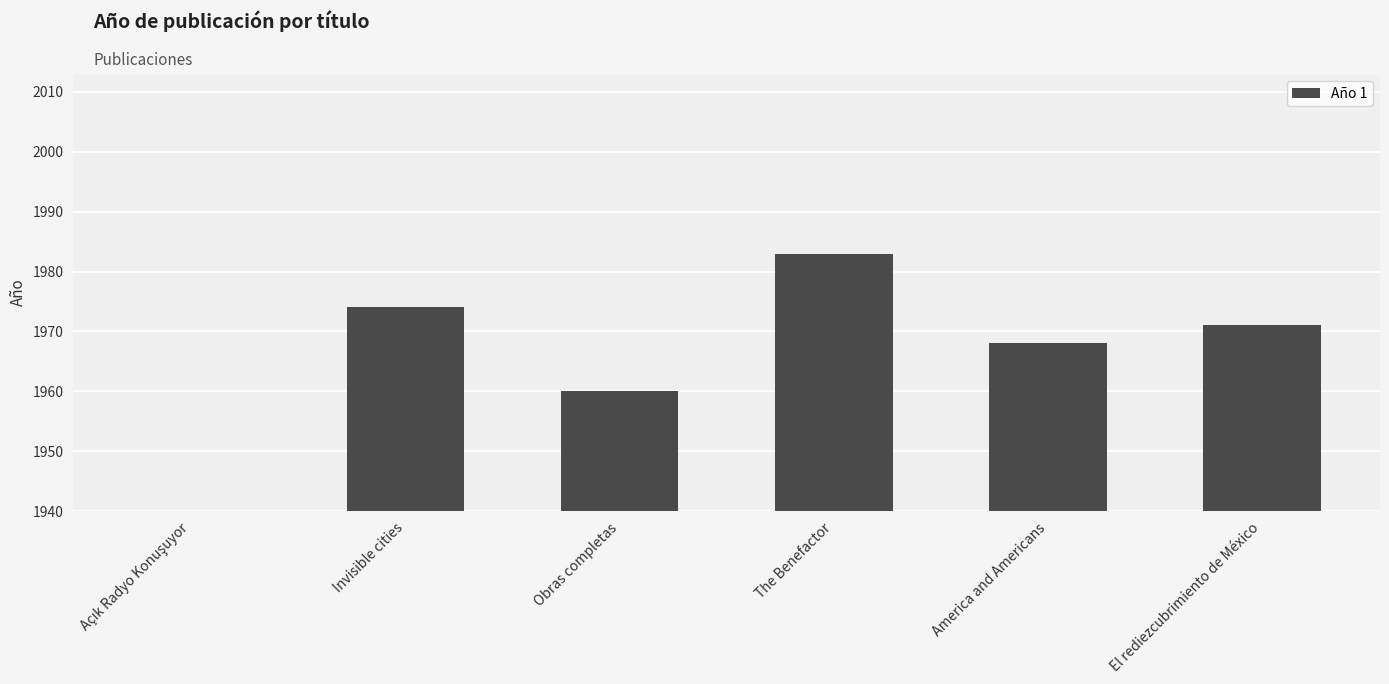

Are the bars grouped side by side (vs. stacked)?

No